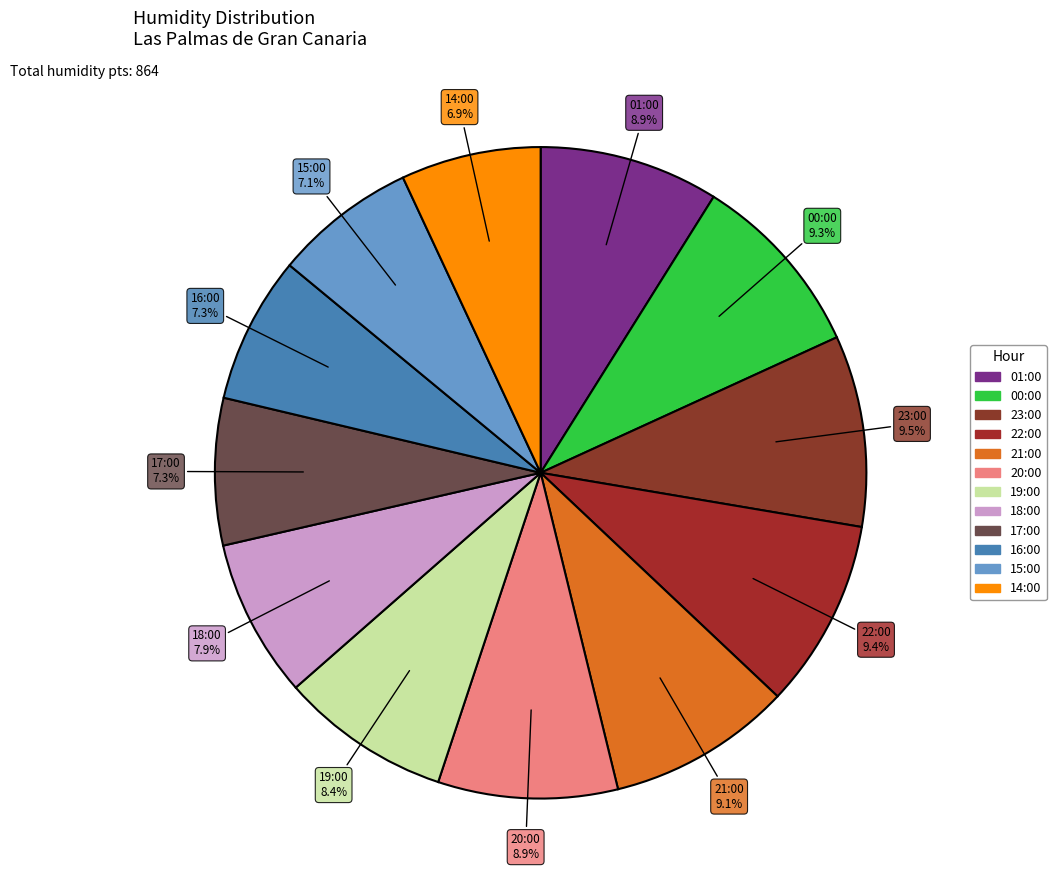

To the nearest percent, what is the difference between the largest and smallest slice percentages?

3%